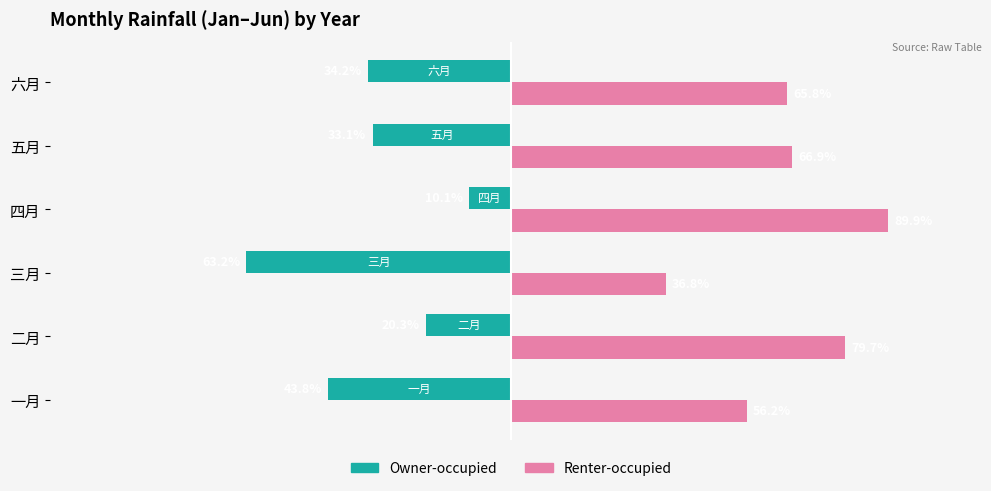

Which category has the lowest value across all series?

三月